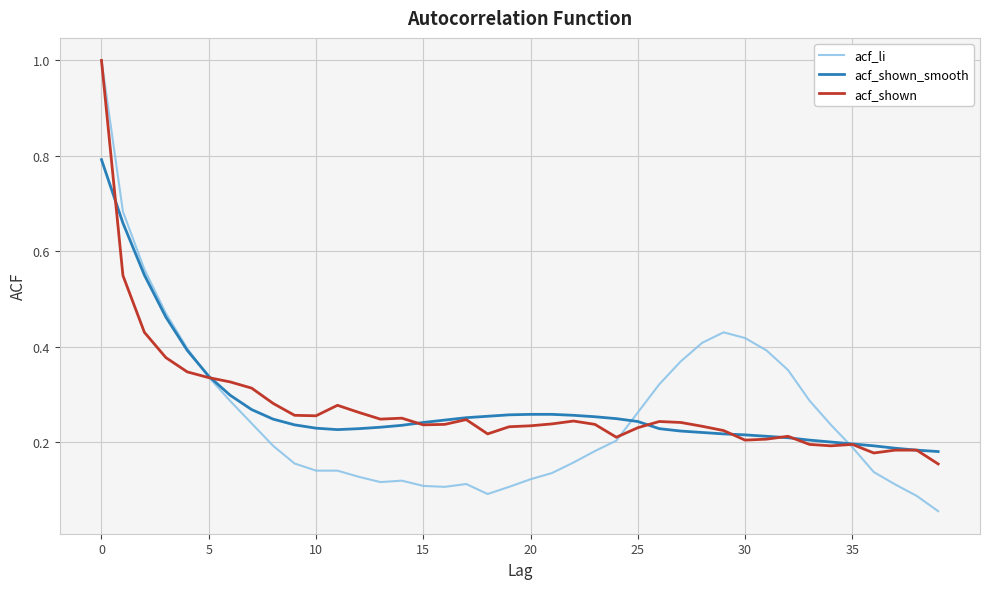

Which series has the largest range (max minus min)?

acf_li